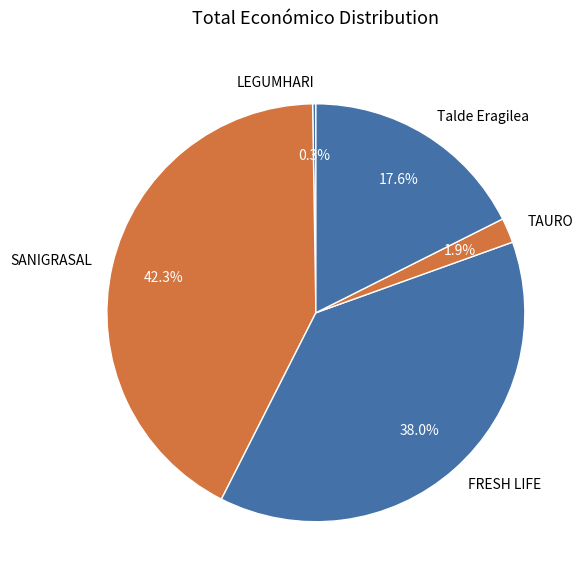

To the nearest percent, what is the difference between the Talde Eragilea and FRESH LIFE slice percentages?

20%